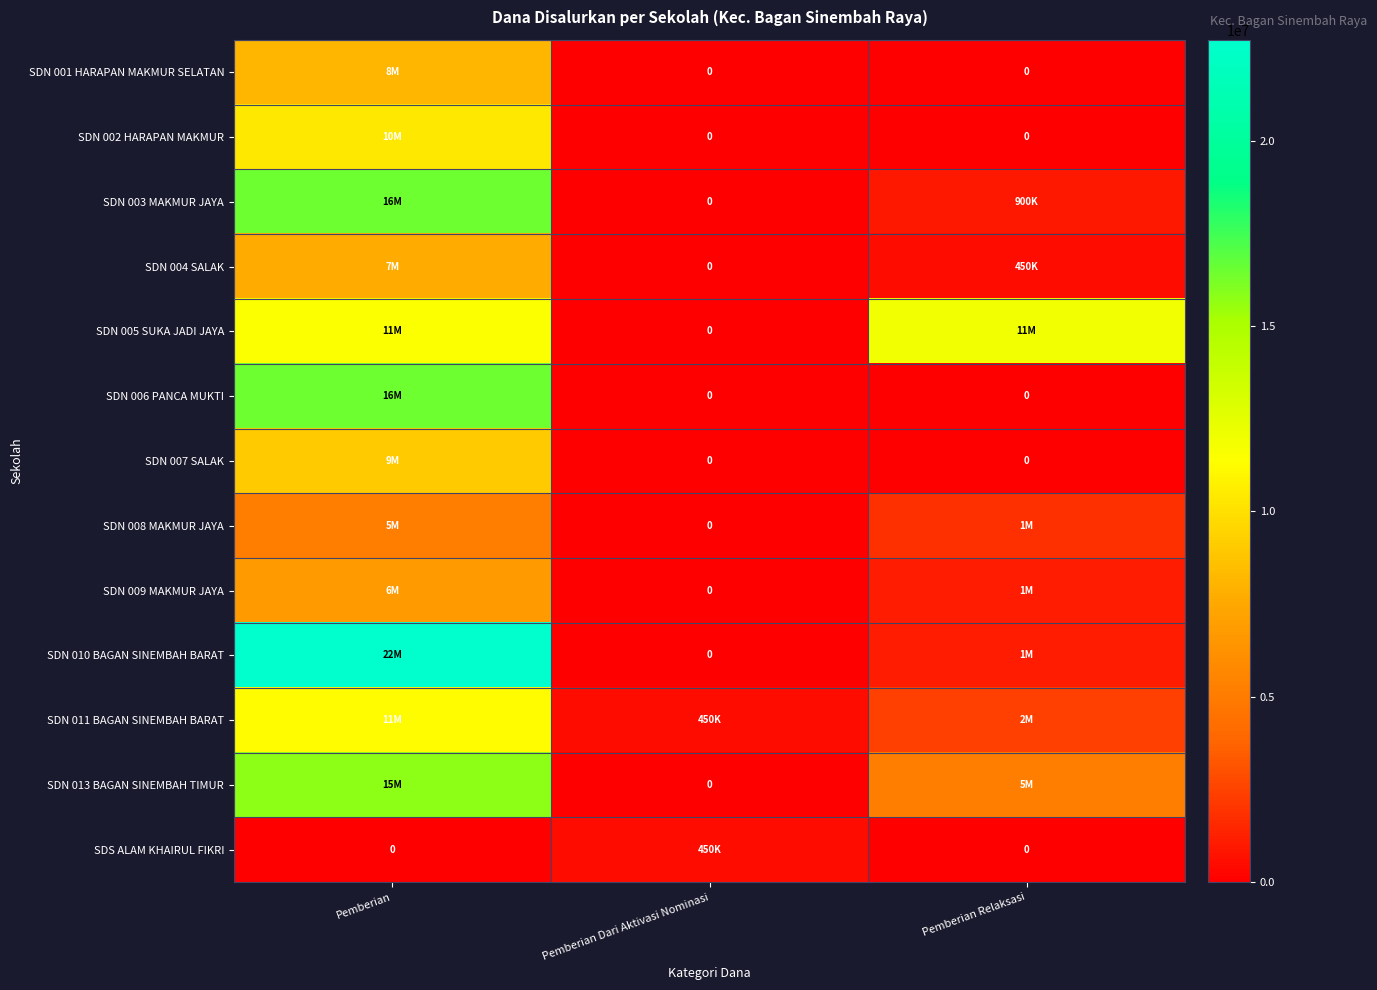

At Pemberian Relaksasi, list the series in order from largest to smallest.

SDN 005 SUKA JADI JAYA, SDN 013 BAGAN SINEMBAH TIMUR, SDN 011 BAGAN SINEMBAH BARAT, SDN 008 MAKMUR JAYA, SDN 009 MAKMUR JAYA, SDN 010 BAGAN SINEMBAH BARAT, SDN 003 MAKMUR JAYA, SDN 004 SALAK, SDN 001 HARAPAN MAKMUR SELATAN, SDN 002 HARAPAN MAKMUR, SDN 006 PANCA MUKTI, SDN 007 SALAK, SDS ALAM KHAIRUL FIKRI